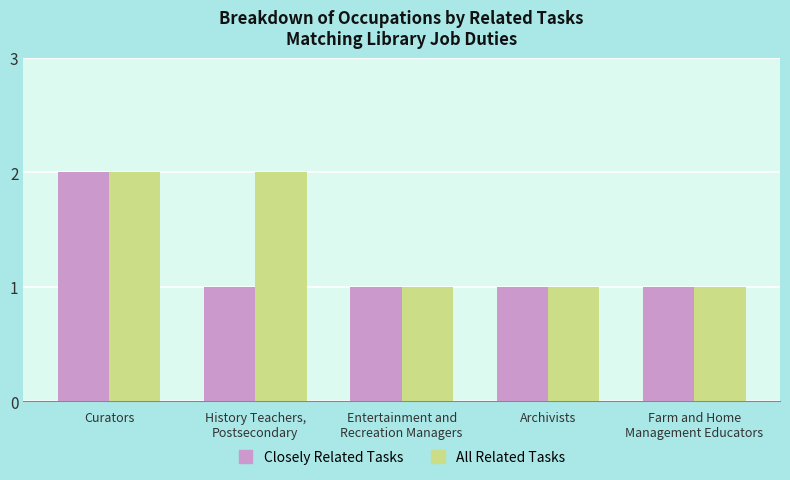

What is the value of the Closely Related Tasks bar at the 4th from the left?

1